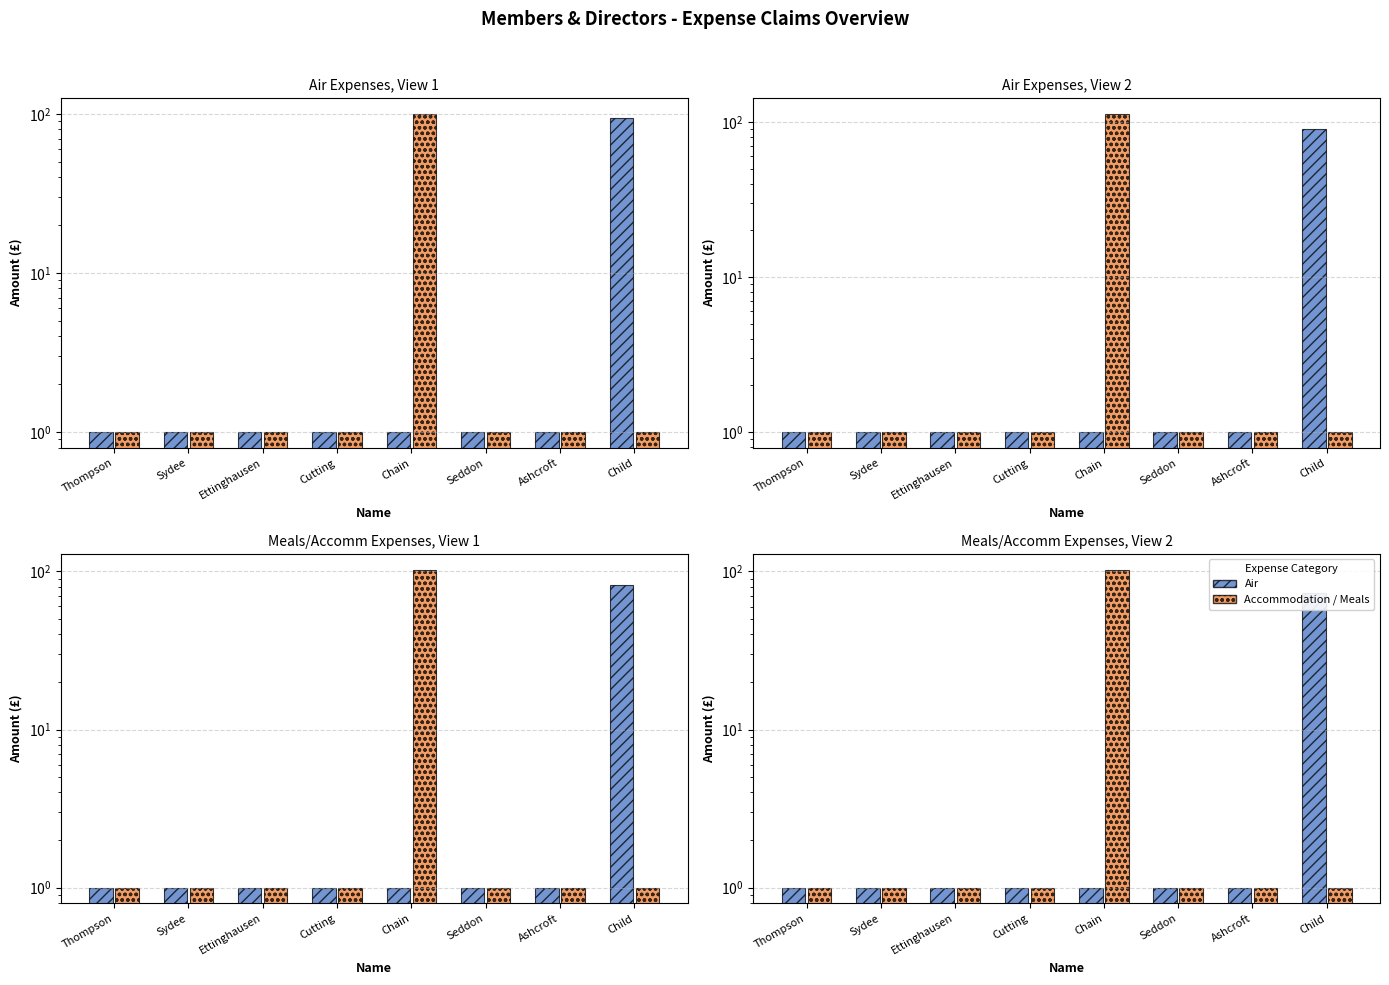

How many bars are there in each group?

2